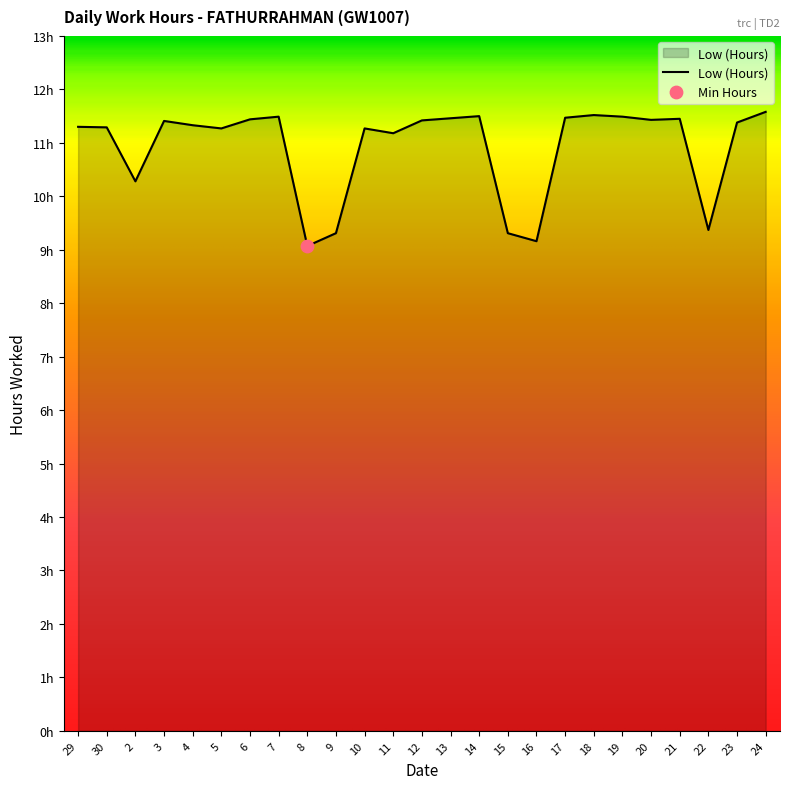

Is this an area chart (filled region under the line)?

Yes